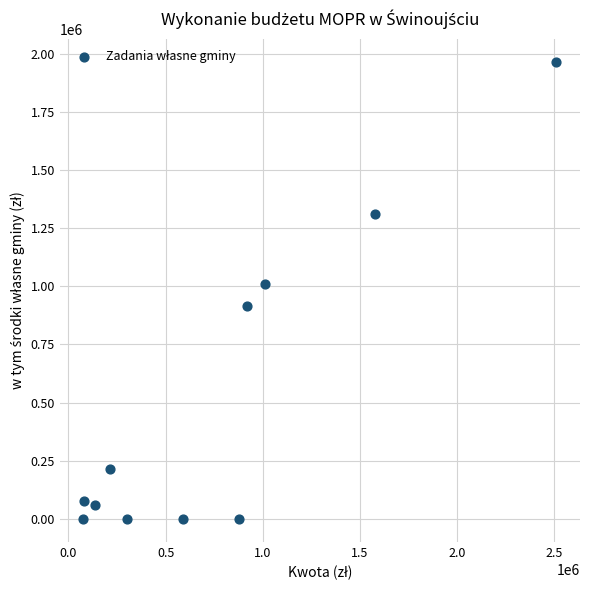

What Y value in the scatter plot is closest to 983294?

1010963.4